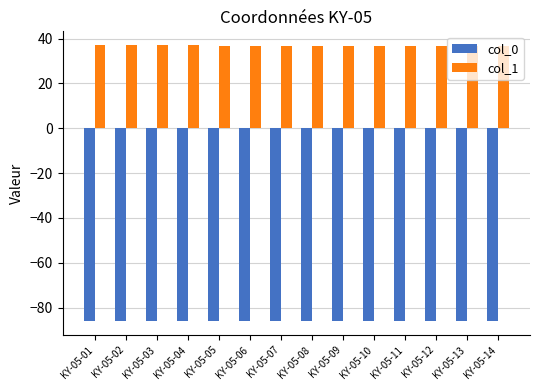

What is the difference between the highest and lowest values at KY-05-02?

123.1